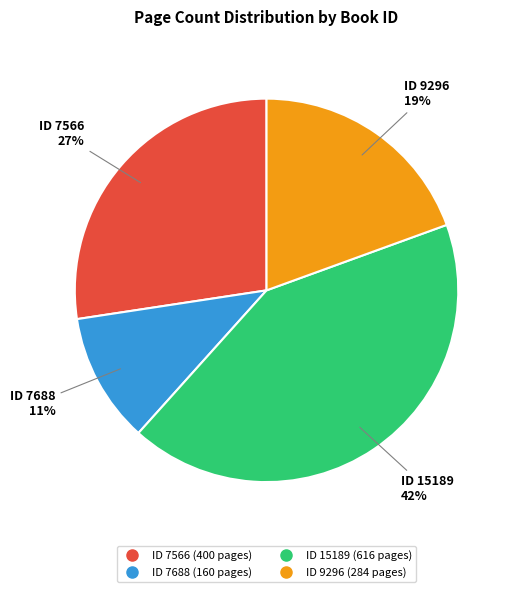

To the nearest percent, what is the average slice percentage?

25%